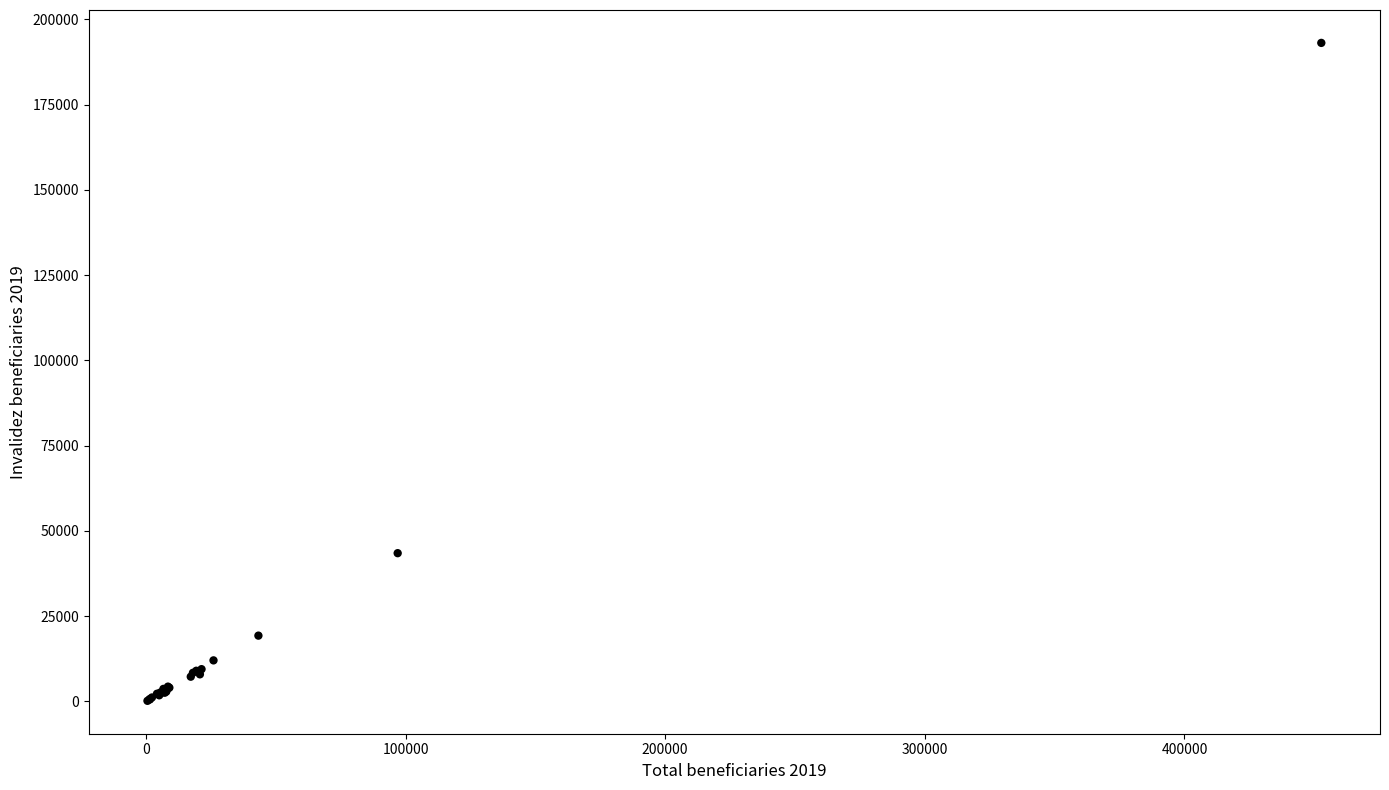

What Y value in the scatter plot is closest to 96650?

43480.3